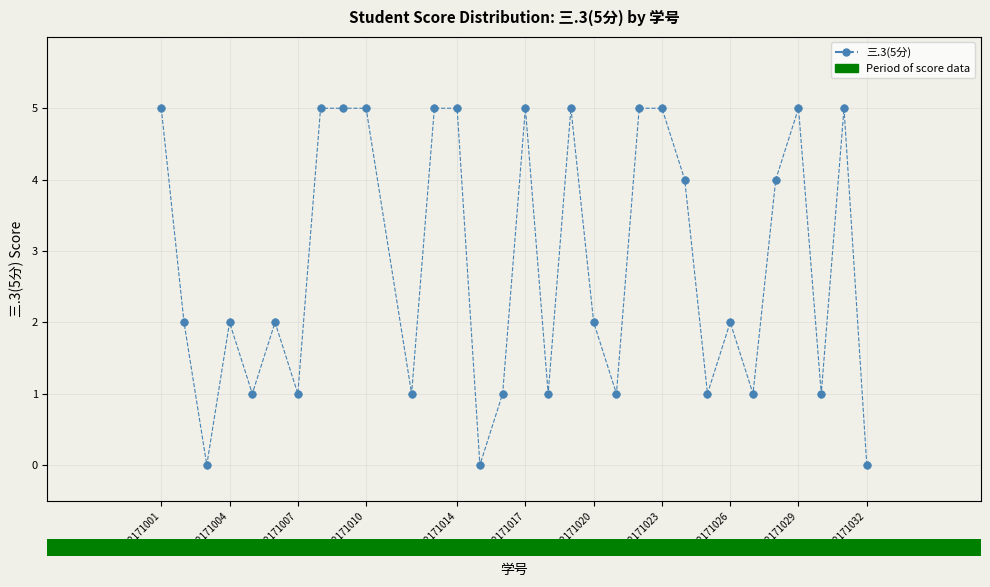

What is the range of Y values (max minus min)?

5